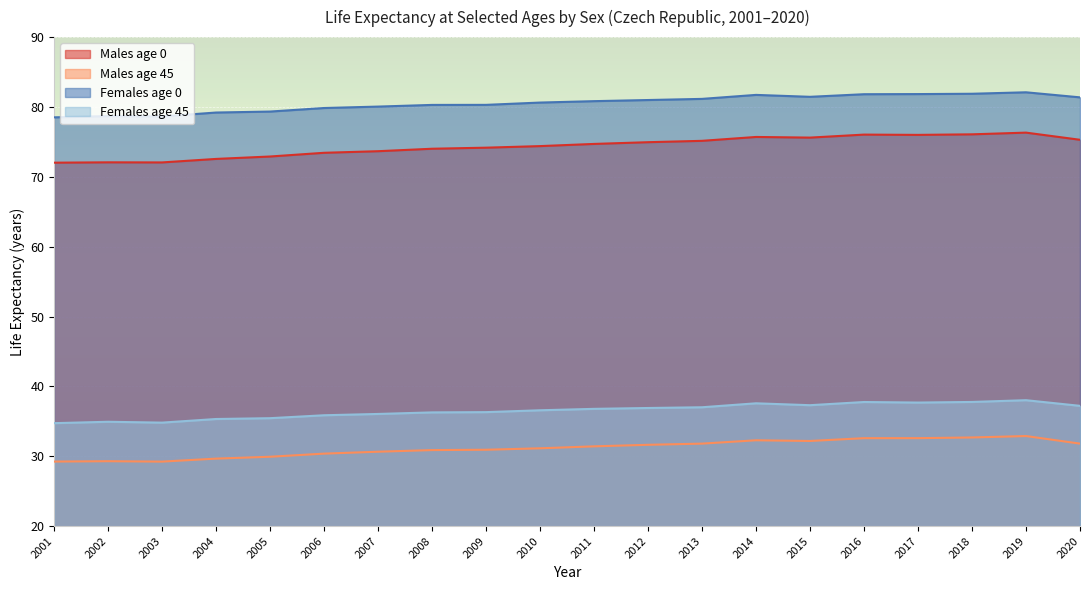

Which series has the largest total across all categories?

Females age 0